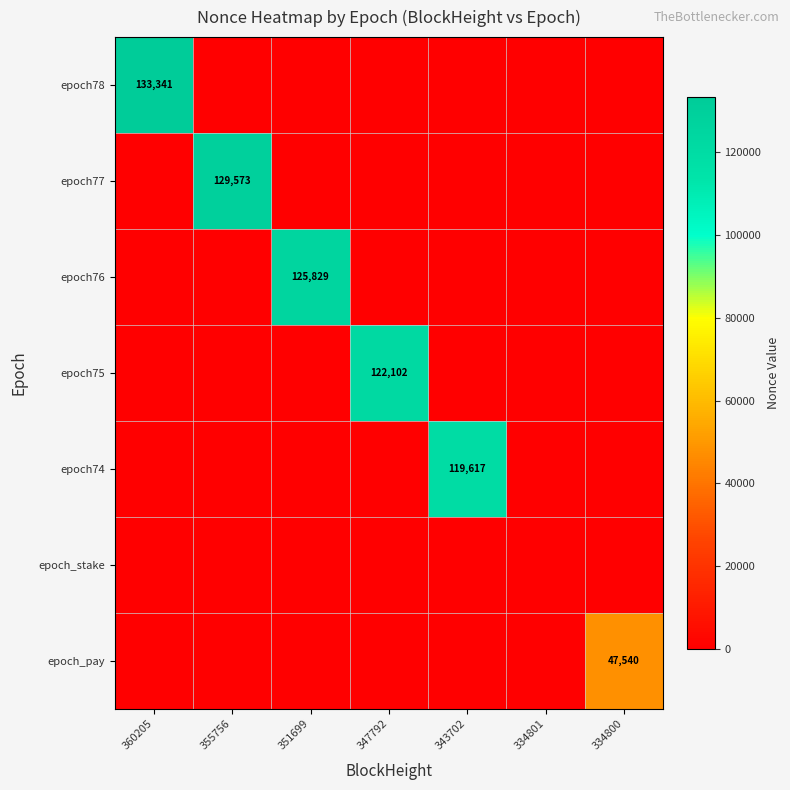

The epoch_pay series shows 0 at 347792. True or false?

True